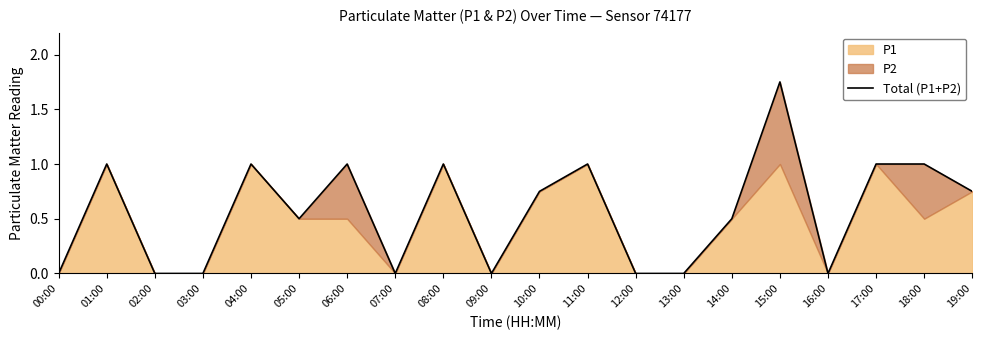

What is the sum of all values?

11.2